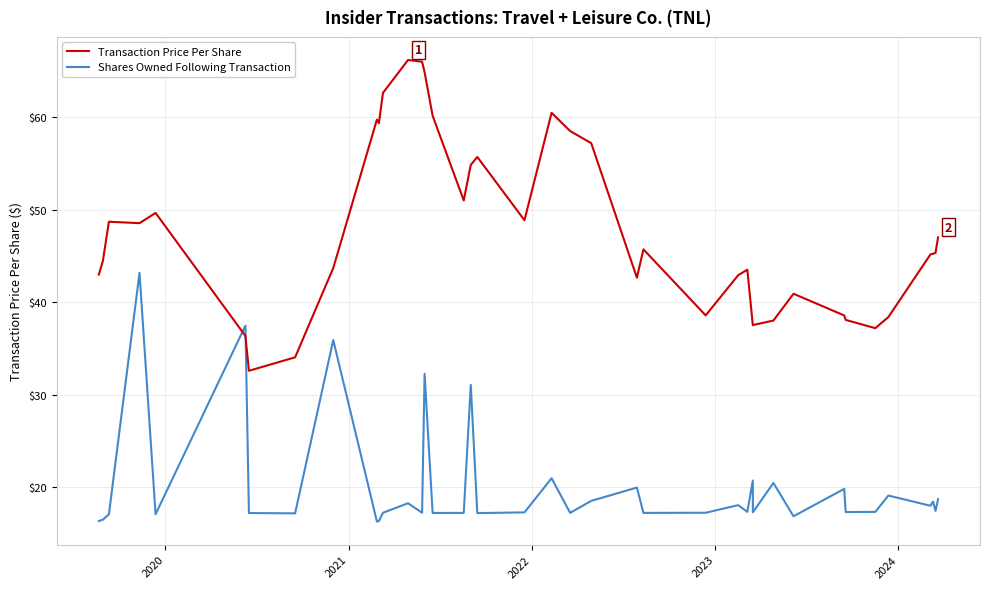

After their last crossing, which series has the higher values: Transaction Price Per Share or Shares Owned Following Transaction?

Transaction Price Per Share